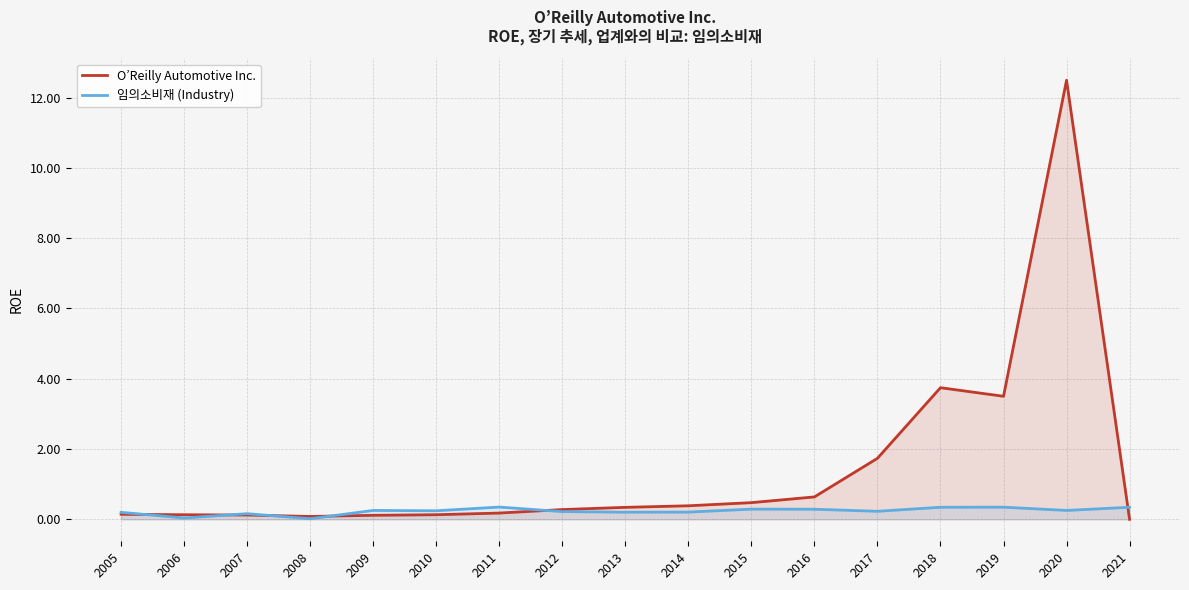

Where do O’Reilly Automotive Inc. and 임의소비재 (Industry) first cross each other?

2005 and 2006